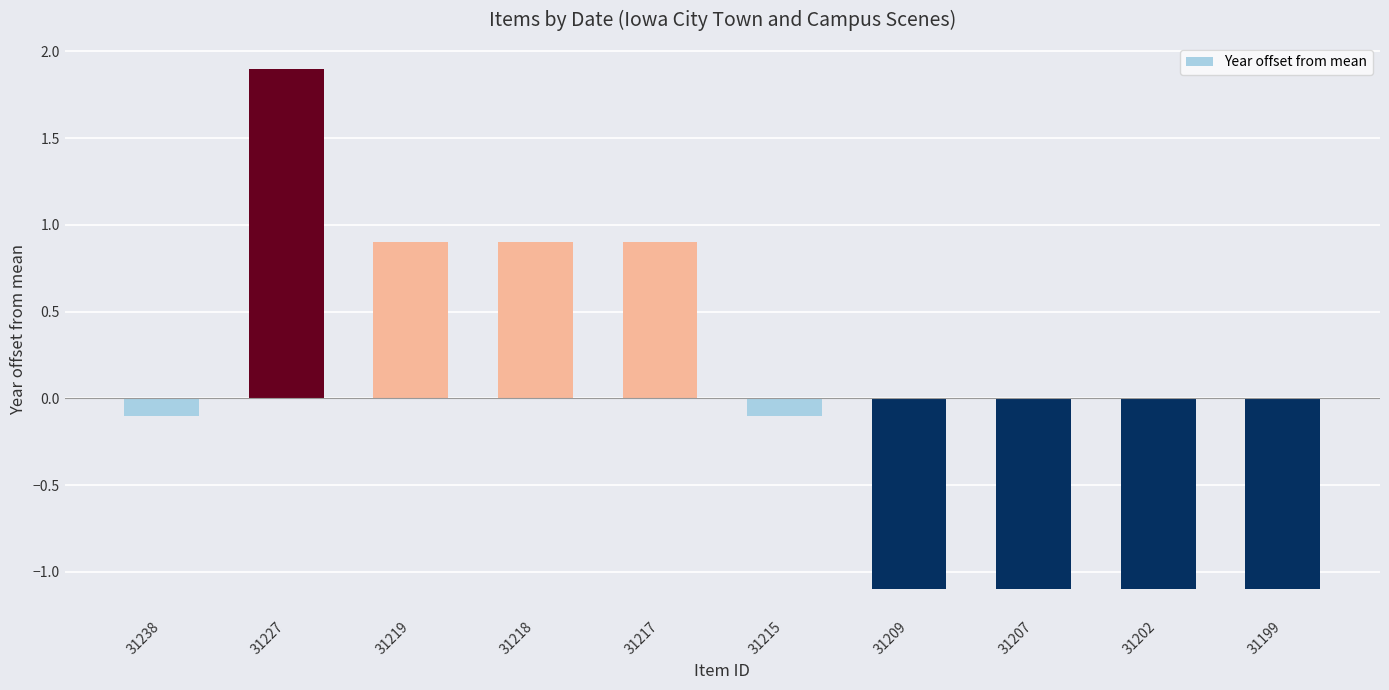

What is the value of the 8th bar from the left?

-1.1